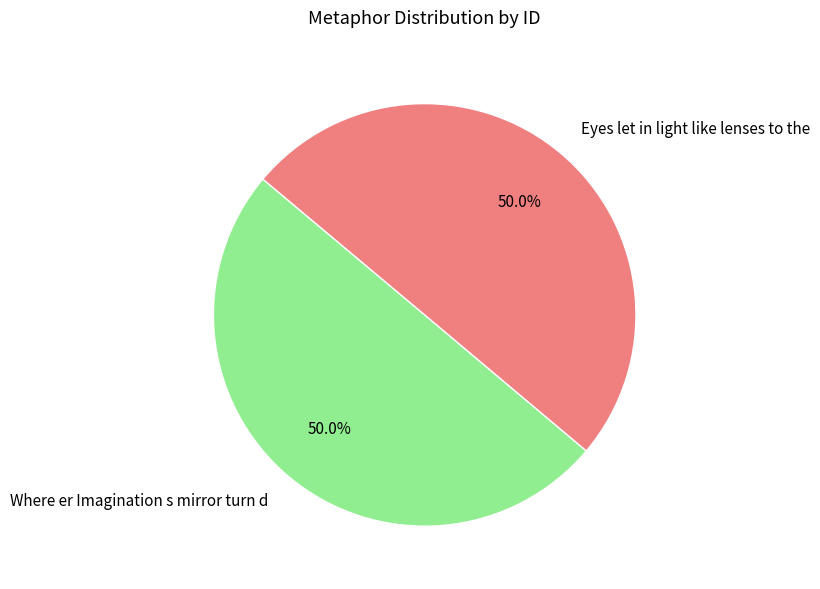

Approximately how many times larger is the value at Eyes let in light like lenses to the compared to Where er Imagination s mirror turn d?

1.0